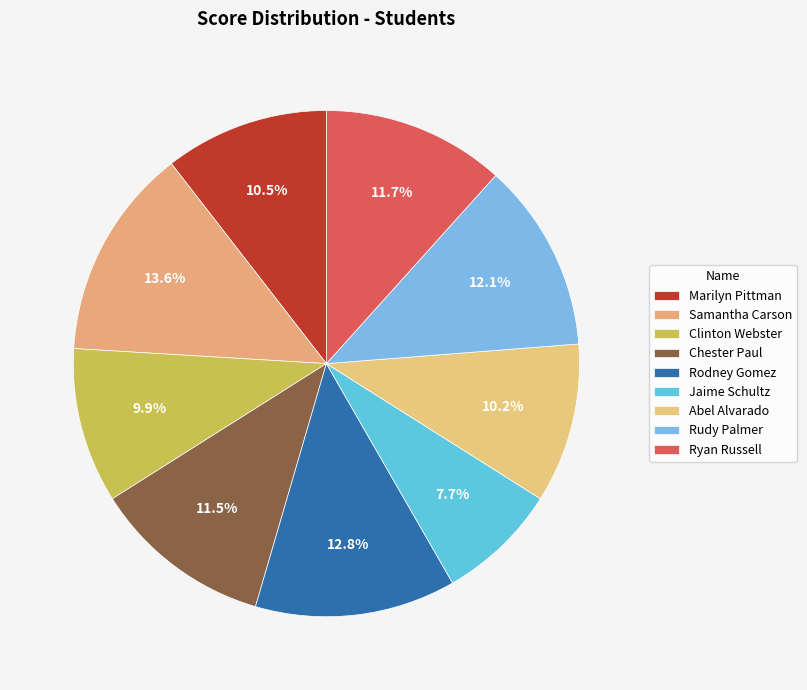

Which slice is the smallest?

Jaime Schultz